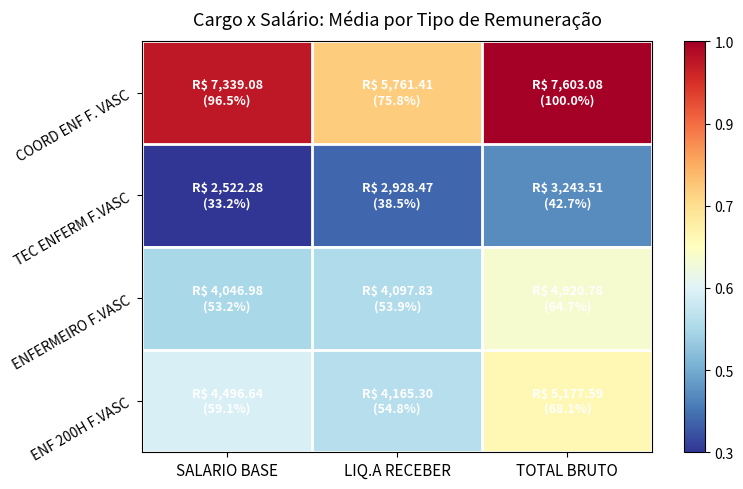

What is the spread (max minus min) of values at TOTAL BRUTO?

4359.6